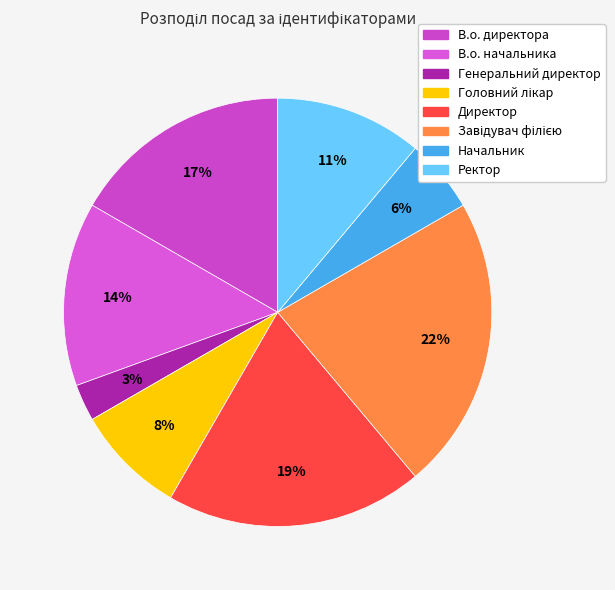

How many segments does this pie chart have?

8